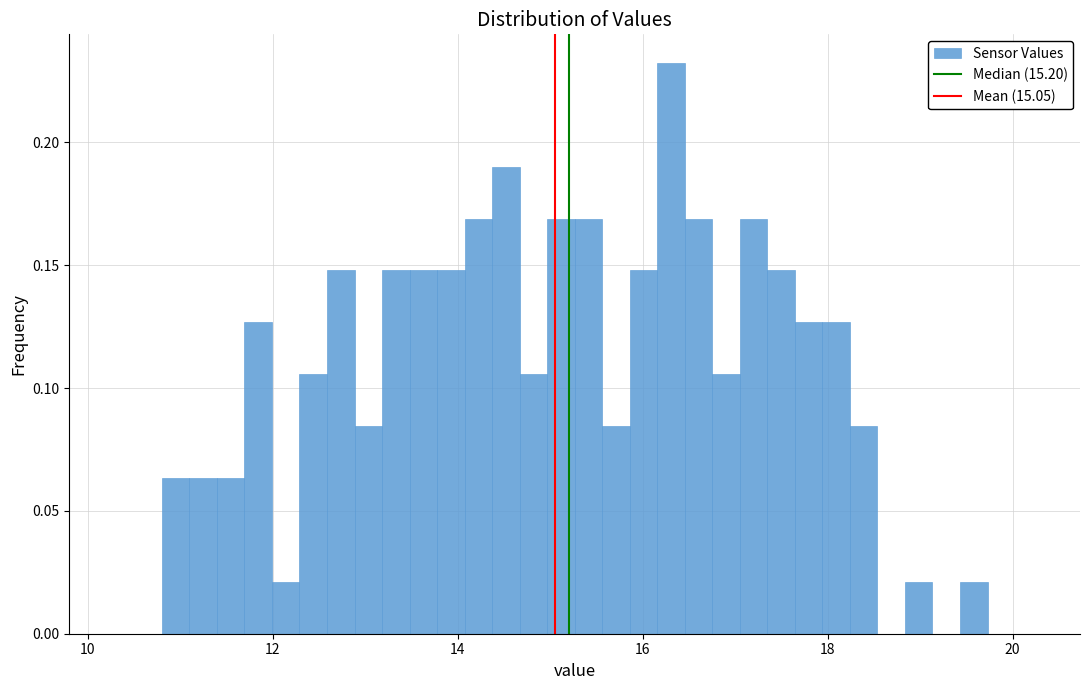

Around what value on the x-axis is the tallest bar? Give the approximate position of its centre, as read against the axis.

16.4